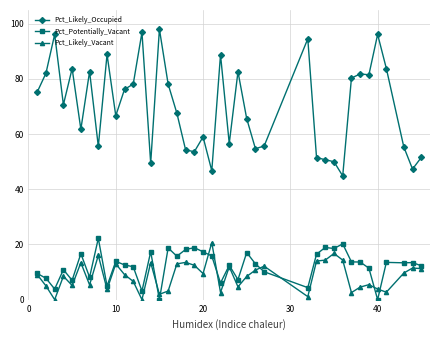

True or false: Pct_Likely_Vacant has more than 2 interior local peaks.

True